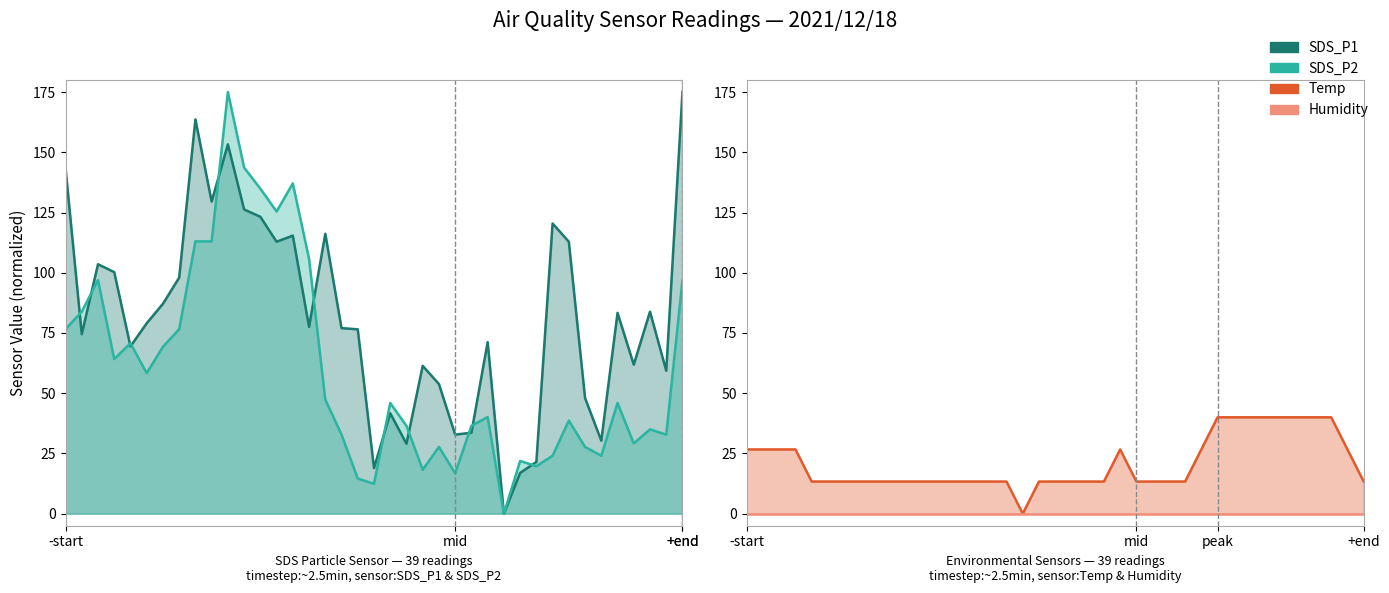

How many interior local peaks does the SDS_P2 series have?

11